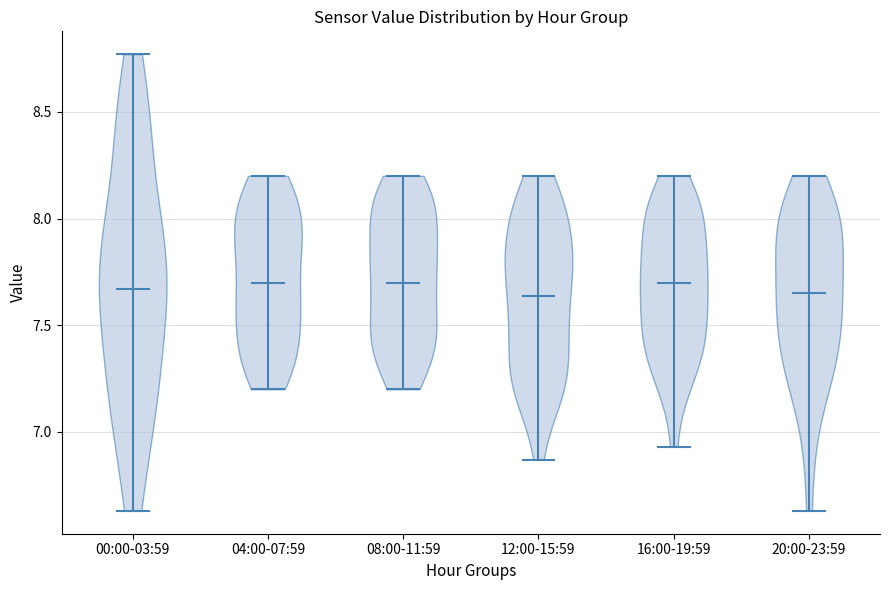

Reading left to right, read every violin against the y-axis: where its median line is, and the lowest and highest points it reaches. The values are not printed on the chart, so give them approximately, as read against the axis.

00:00-03:59: median line 7.65, lowest point 6.65, highest point 8.75
04:00-07:59: median line 7.70, lowest point 7.20, highest point 8.20
08:00-11:59: median line 7.70, lowest point 7.20, highest point 8.20
12:00-15:59: median line 7.65, lowest point 6.85, highest point 8.20
16:00-19:59: median line 7.70, lowest point 6.95, highest point 8.20
20:00-23:59: median line 7.65, lowest point 6.65, highest point 8.20